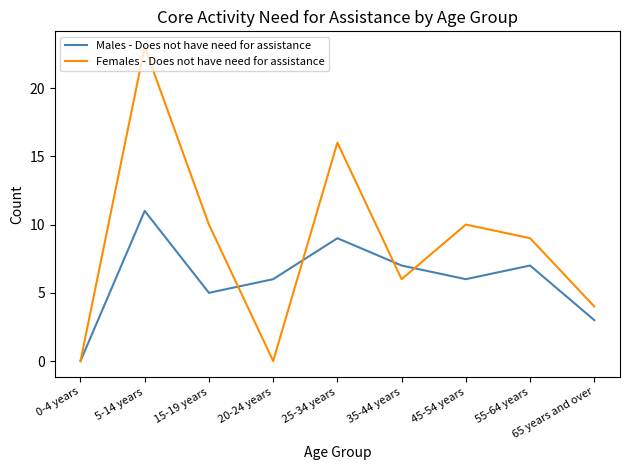

Reading left to right, what are all the values shown in this chart?

Males - Does not have need for assistance: 0	11	5	6	9	7	6	7	3
Females - Does not have need for assistance: 0	23	10	0	16	6	10	9	4